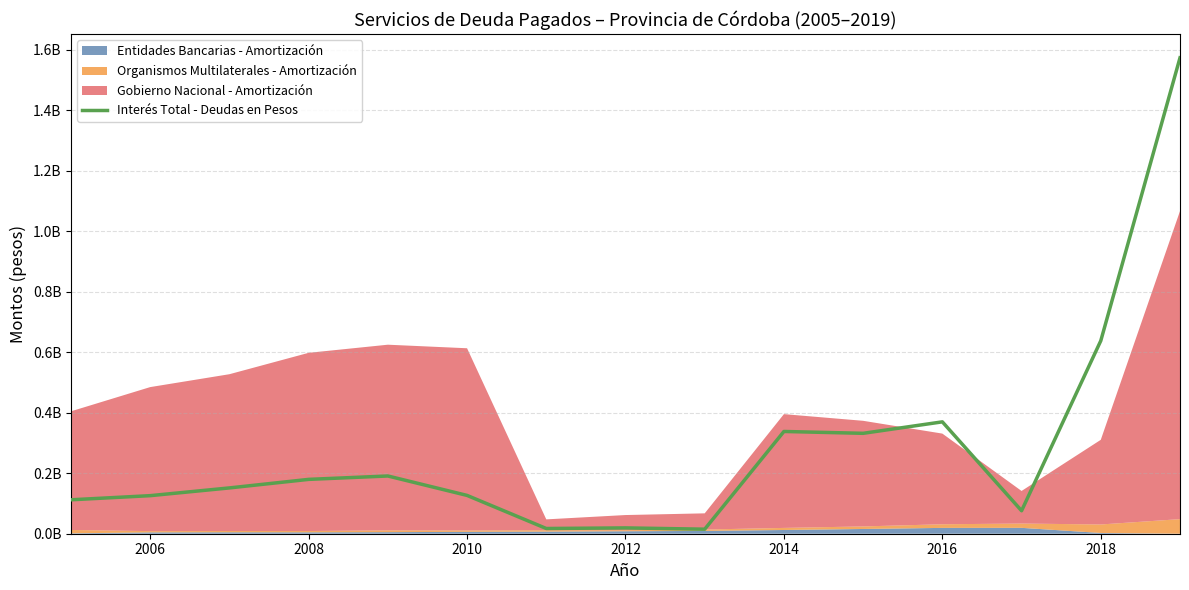

What is the difference between the maximum and minimum values?

1558273566.7